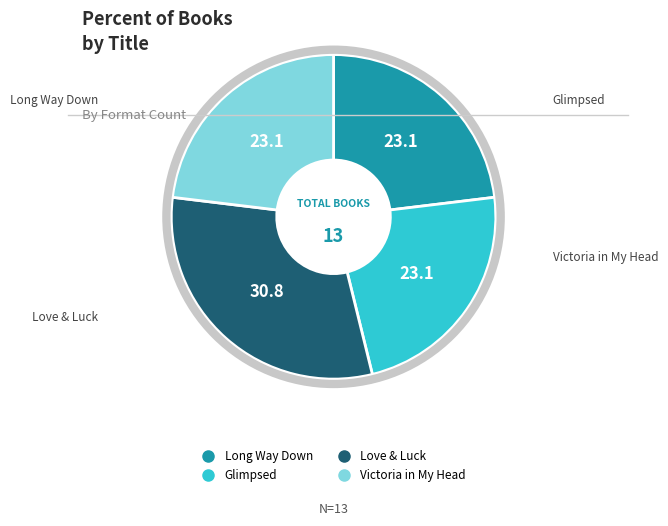

Is there any slice that represents more than half of the pie?

No